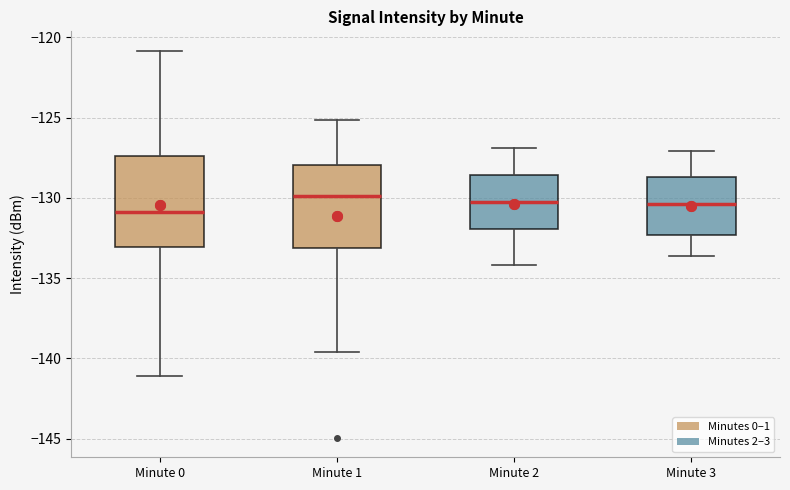

Where is the upper edge of the box for Minute 3 on the y-axis? The values are not printed on the chart, so give them approximately, as read against the axis.

-128.5